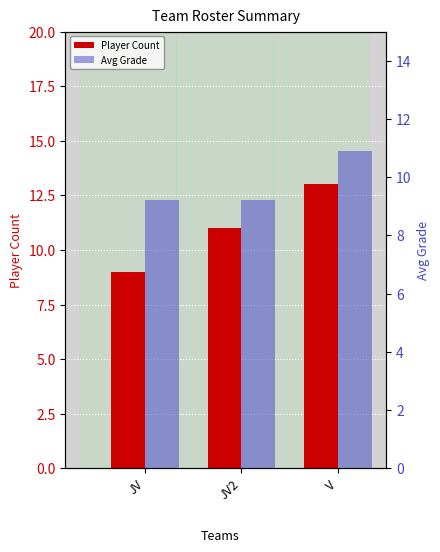

Does the chart contain any negative values?

No